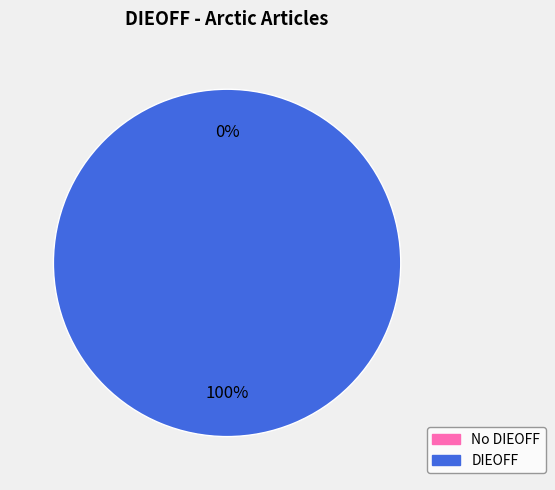

Which slice represents more than half of the pie?

The first case of a walrus dying of bird flu